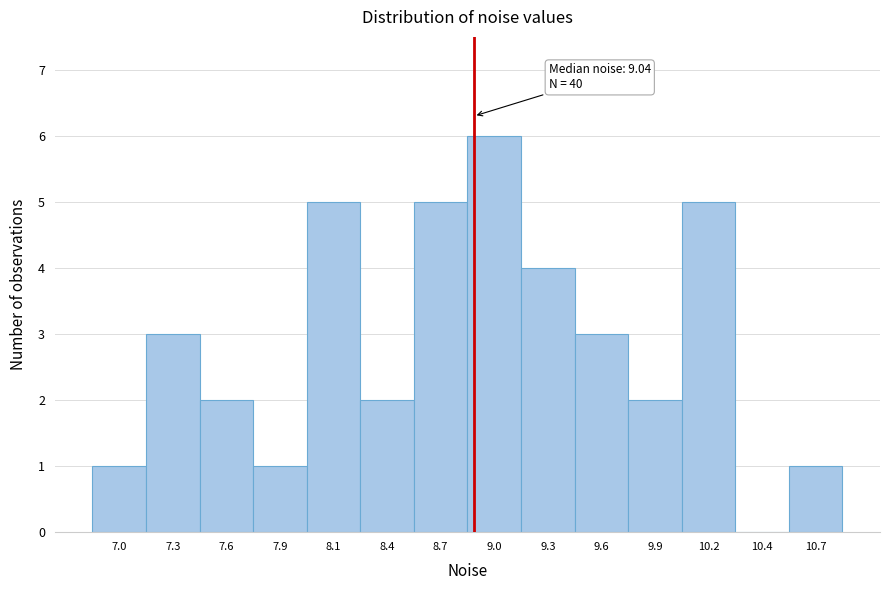

Reading left to right, transcribe all the data shown in this chart.

7.0=1	7.3=3	7.6=2	7.9=1	8.1=5	8.4=2	8.7=5	9.0=6	9.3=4	9.6=3	9.9=2	10.2=5	10.4=0	10.7=1